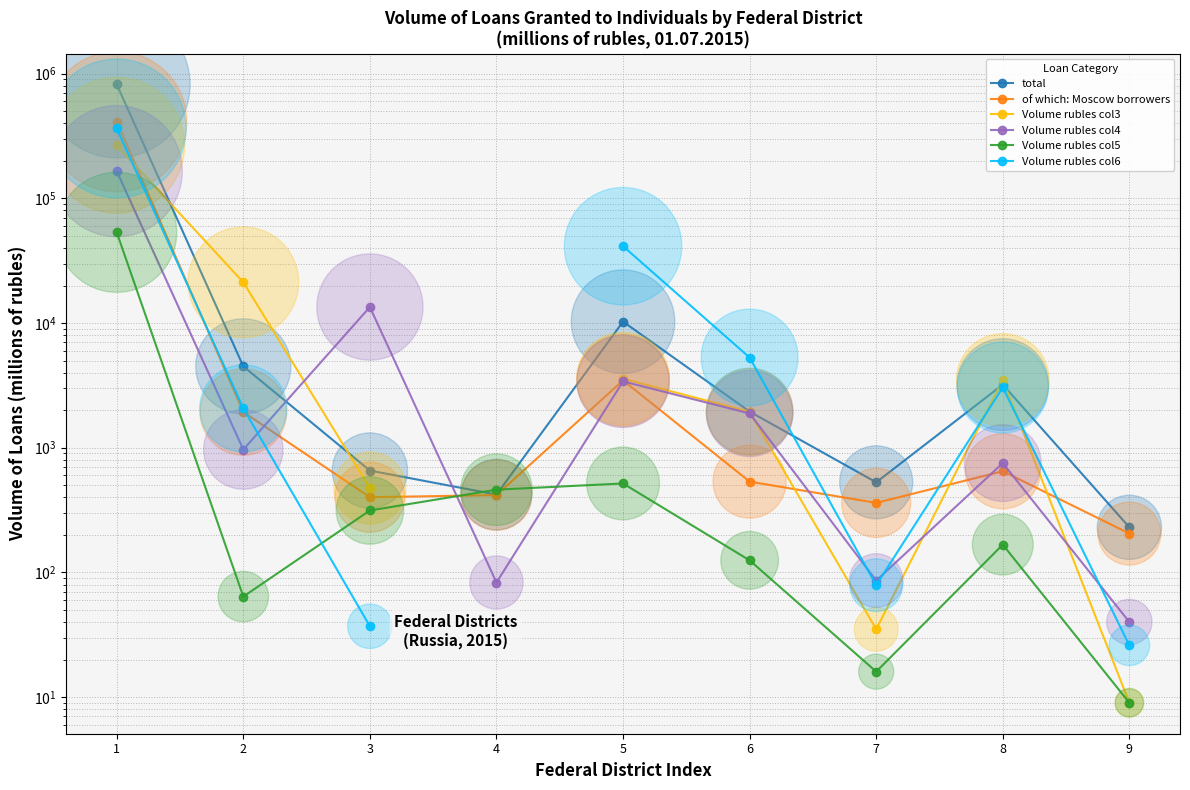

What are all the series names shown in the legend?

total, of which: Moscow borrowers, Volume rubles col3, Volume rubles col4, Volume rubles col5, Volume rubles col6